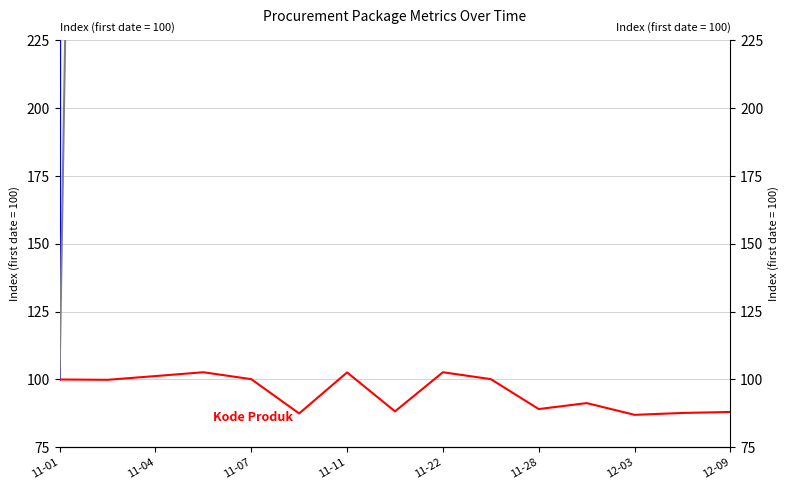

What is the difference between the second highest and second lowest values in the Total Harga series?

153974.5